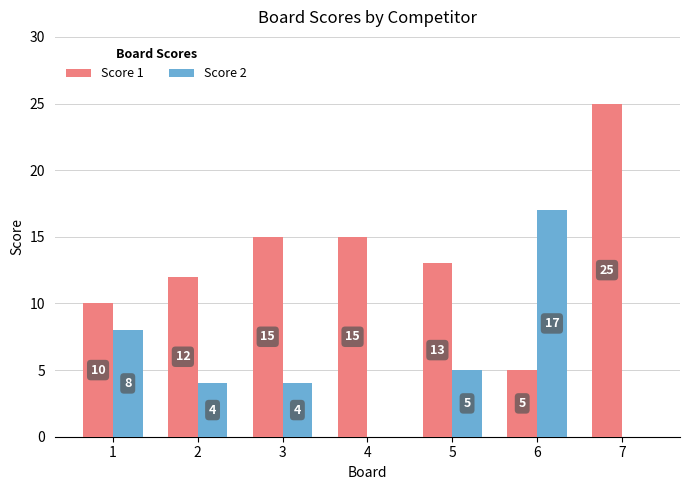

What is the approximate value of Score 1 at 3, to the nearest 5?

15